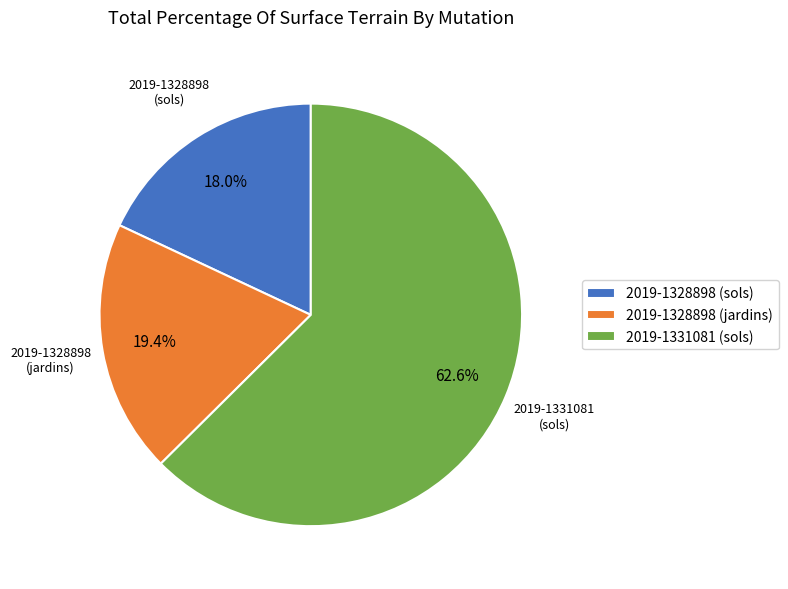

Which slice is the largest?

2019-1331081 (sols)